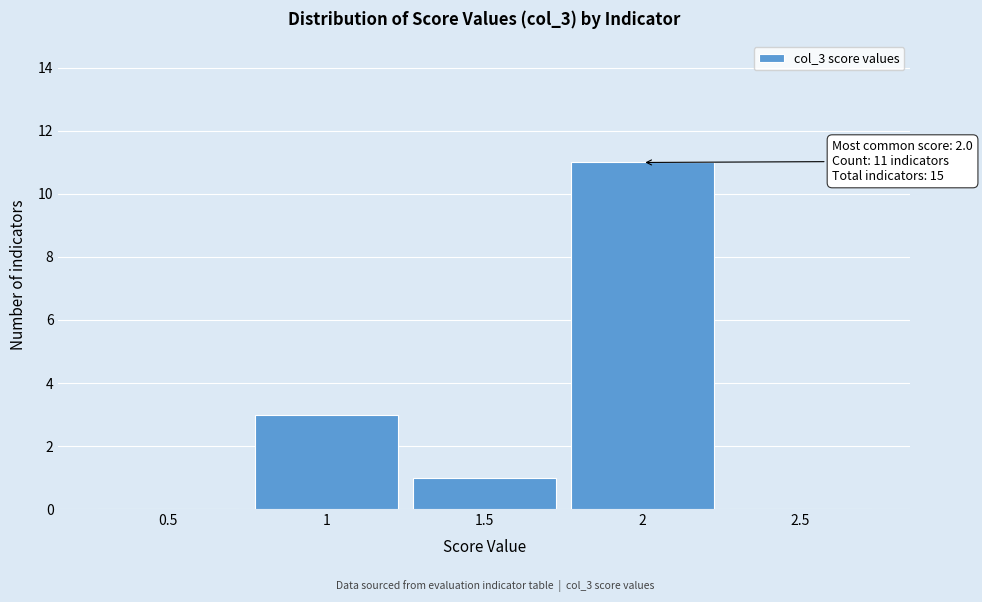

Which range on the x-axis has the tallest bar?

1.75 to 2.25